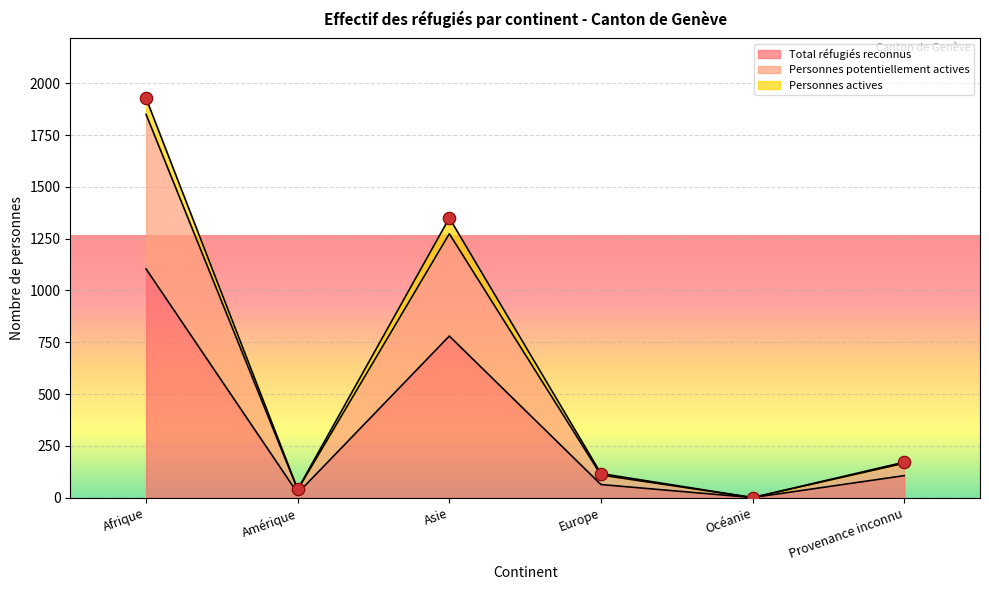

Which series reaches the minimum Y coordinate?

Total réfugiés reconnus